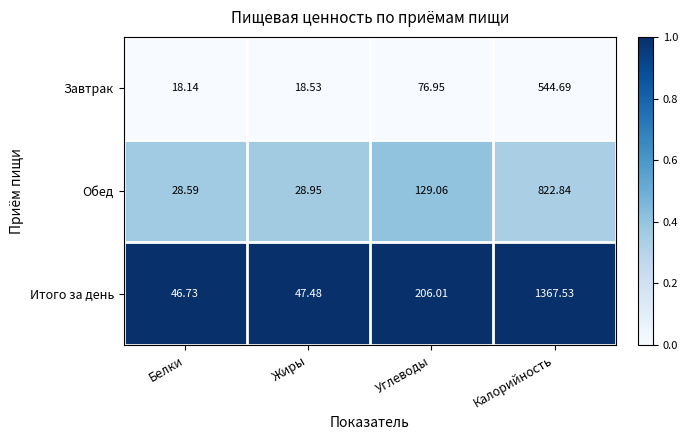

Which series has the largest total across all categories?

Итого за день